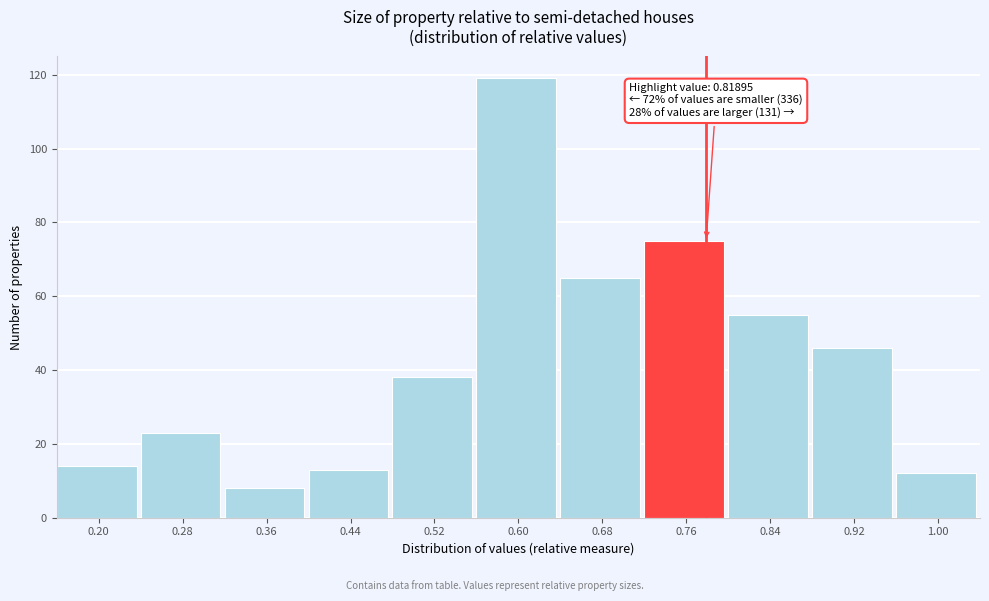

Reading left to right, what are all the values shown in this chart?

14	23	8	13	38	119	65	75	55	46	12